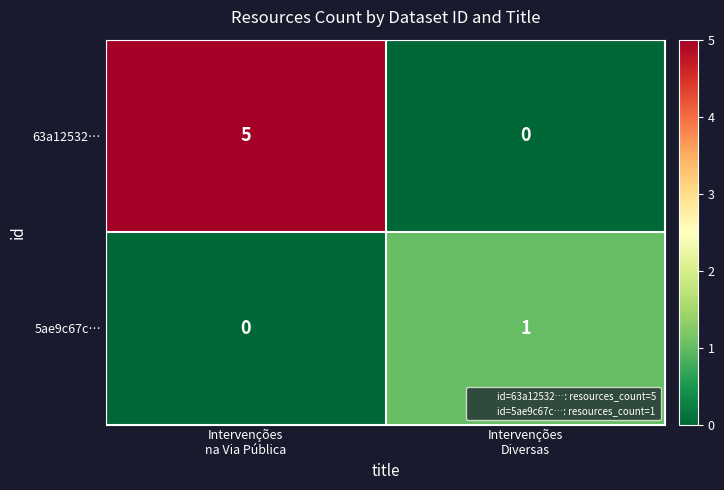

What is the difference between the maximum and minimum values in the 63a12532… series?

5